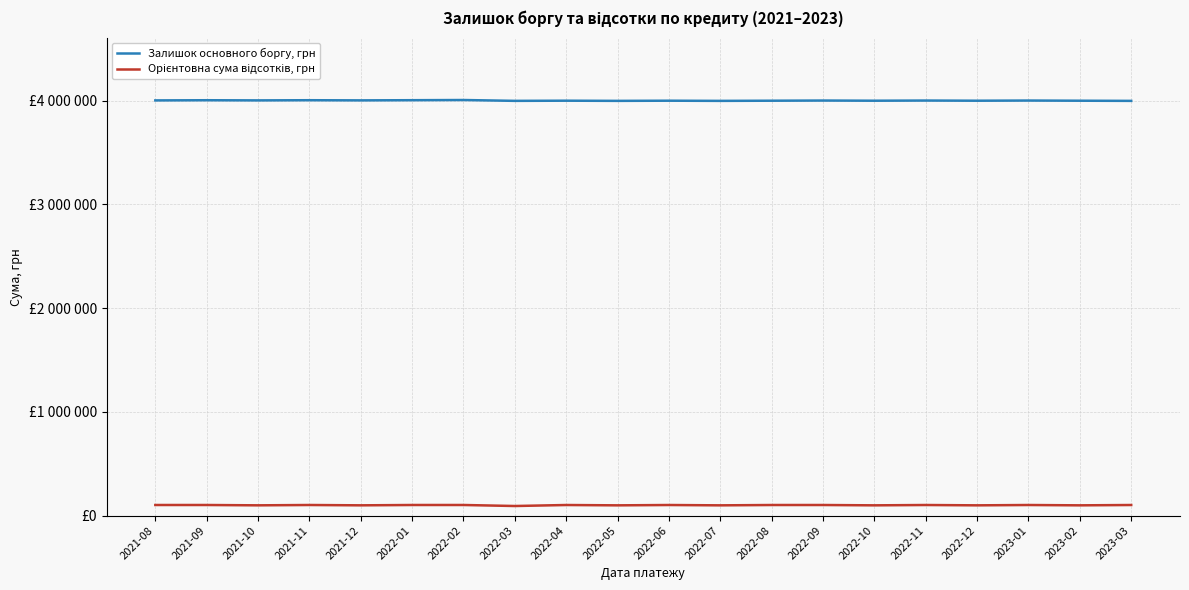

Does the chart have visible grid lines?

Yes